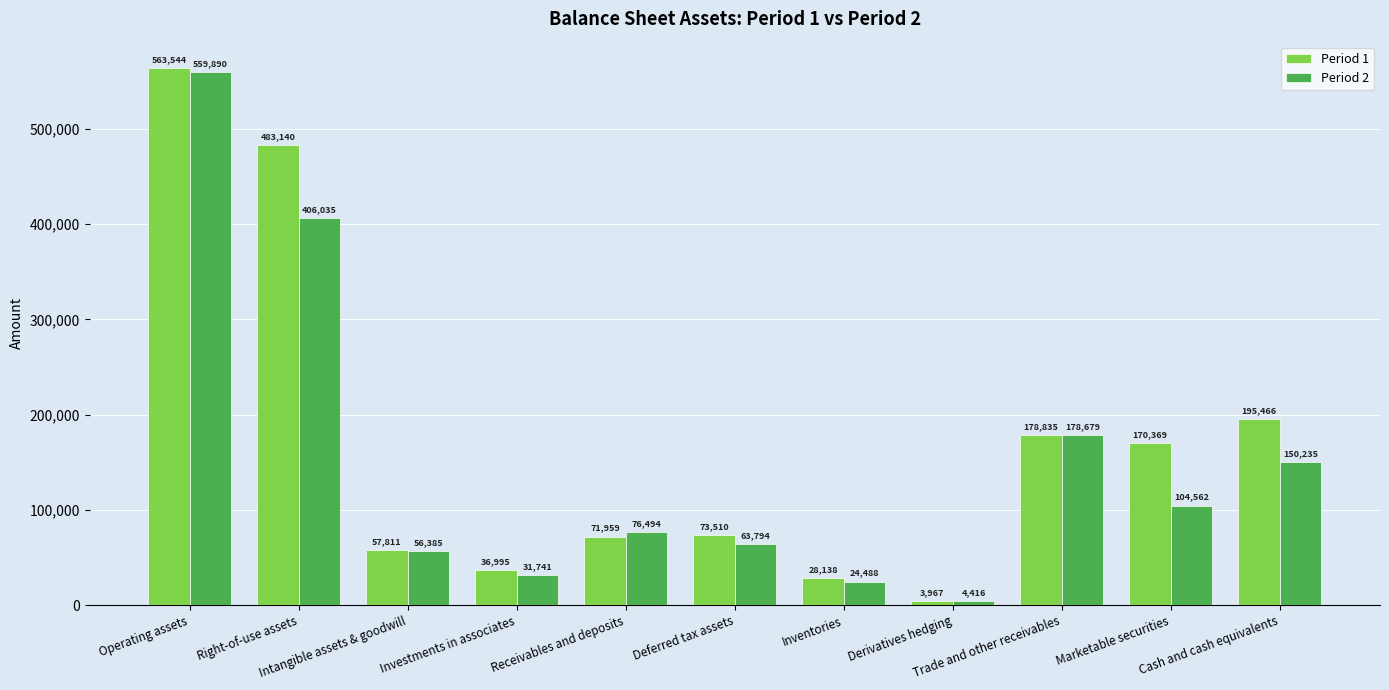

What is the sum of all Period 2 values?

1656719